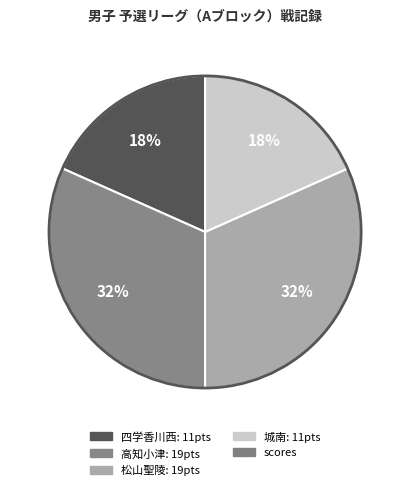

To the nearest percent, what is the average slice percentage?

25%